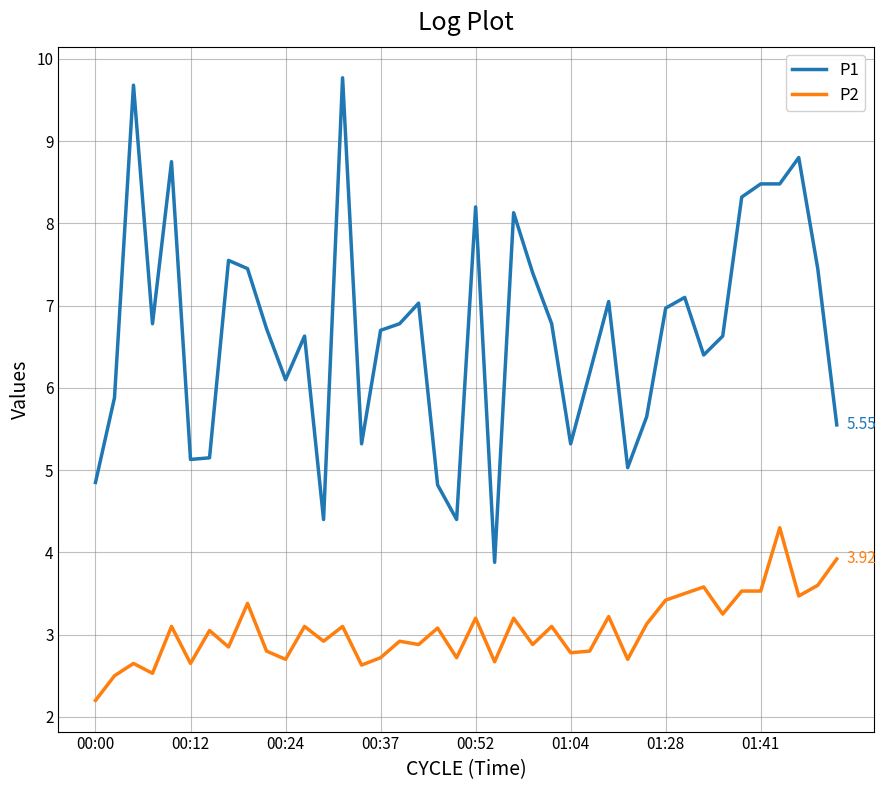

List the series in order of their overall mean, lowest first.

P2, P1